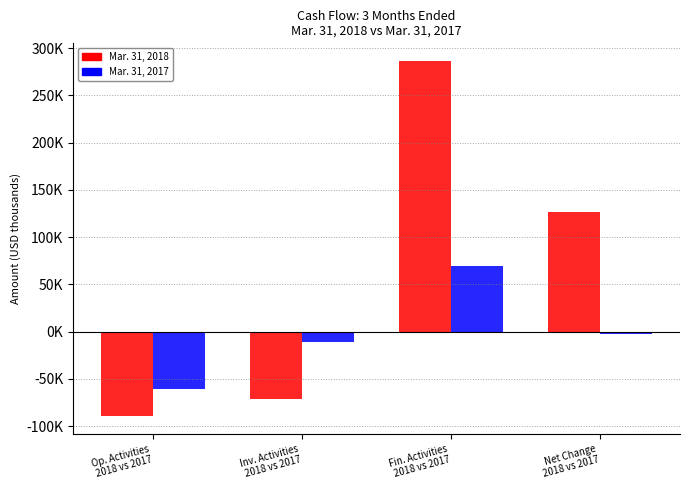

What is the spread (max minus min) of values at Fin. Activities
2018 vs 2017?

217450